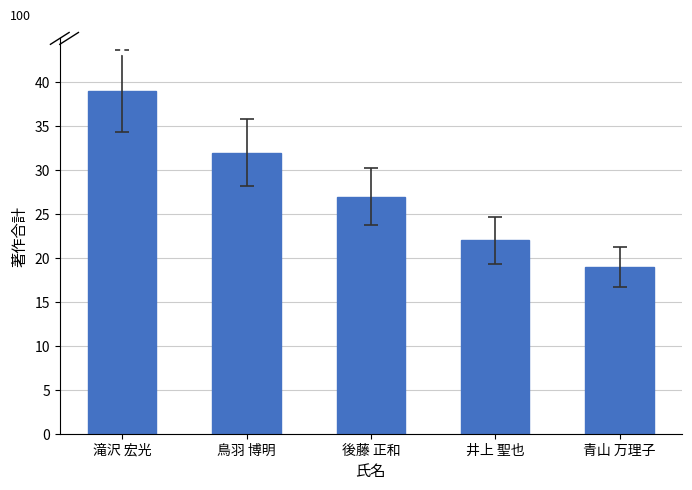

What is the label of the 5th bar from the left?

青山 万理子